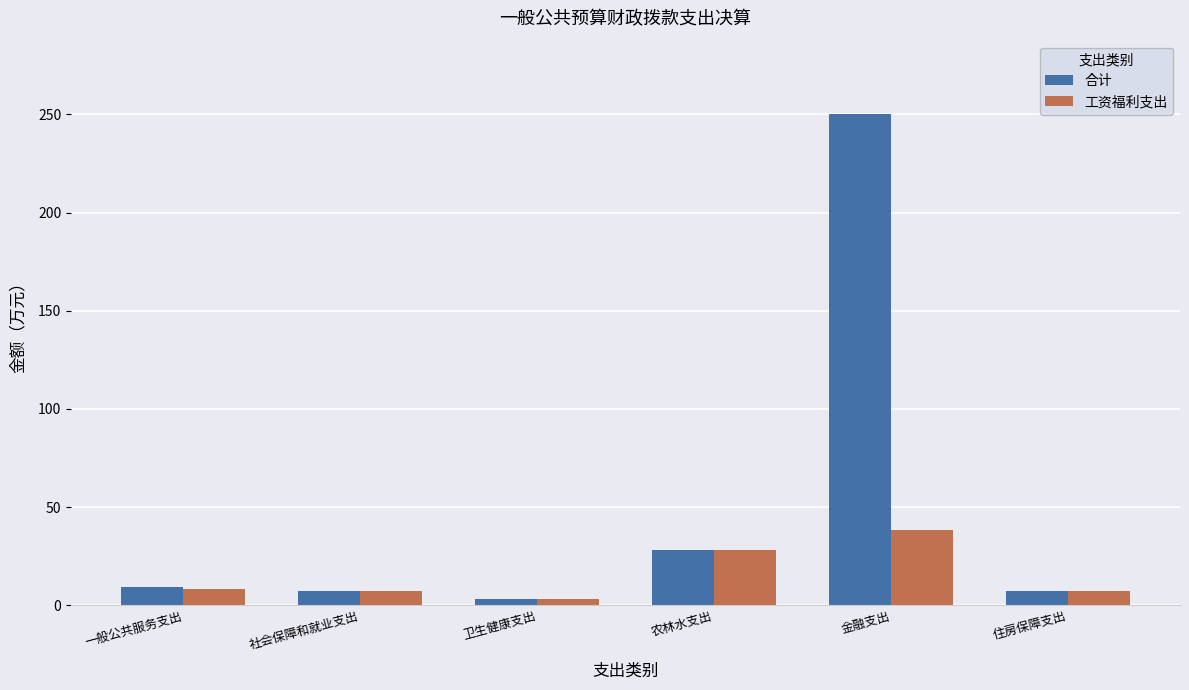

Does the chart contain stacked bars?

No